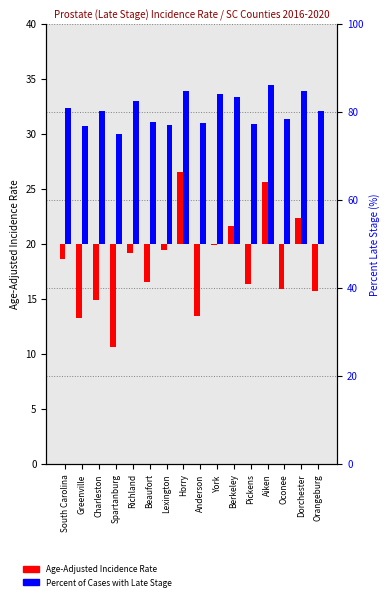

At how many categories does at least one series exceed -1?

16